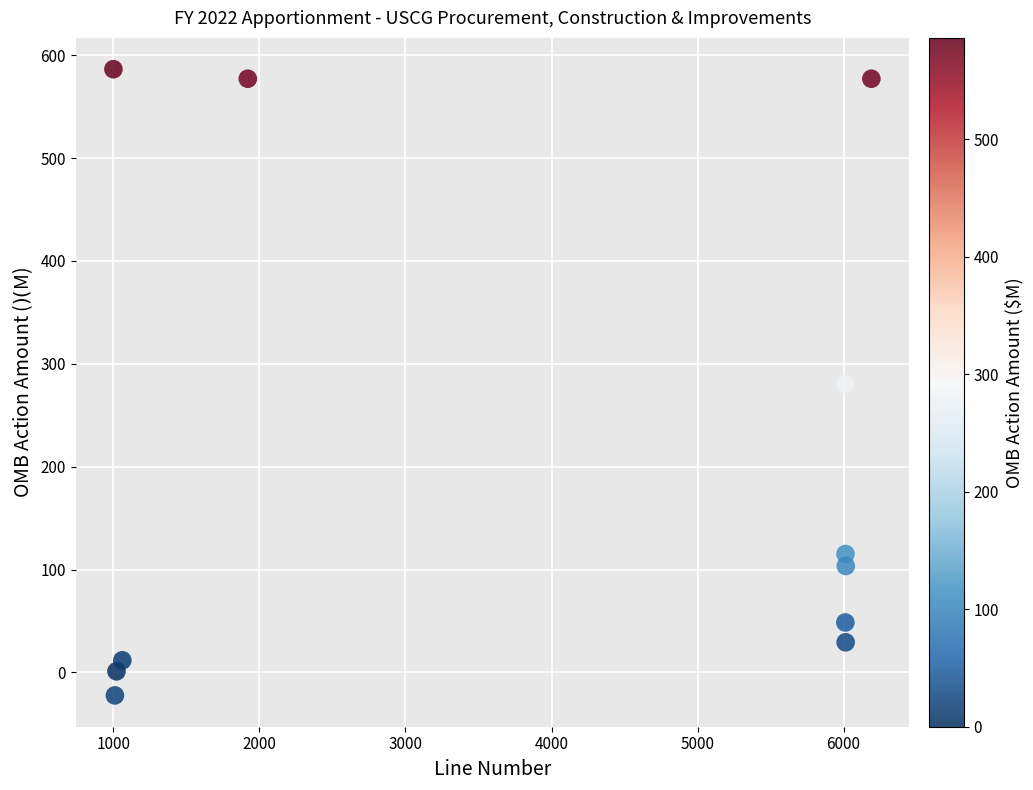

What is the average X value?

3842.5